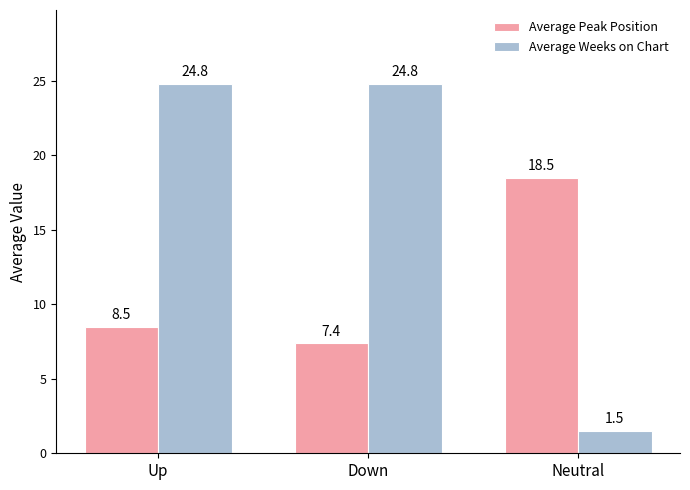

Is it true that Average Peak Position equals 10.6 at Down?

False